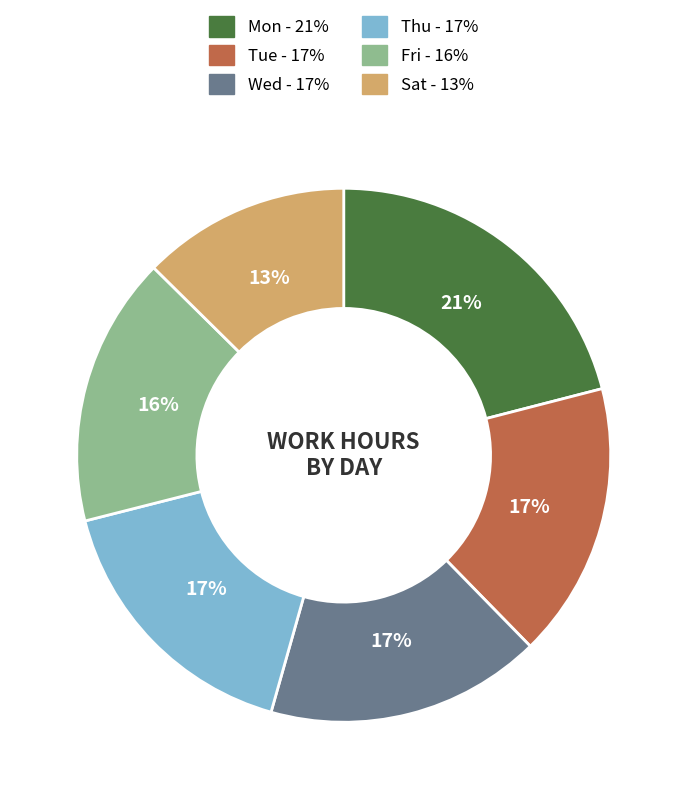

What is the largest slice in the pie chart?

Mon